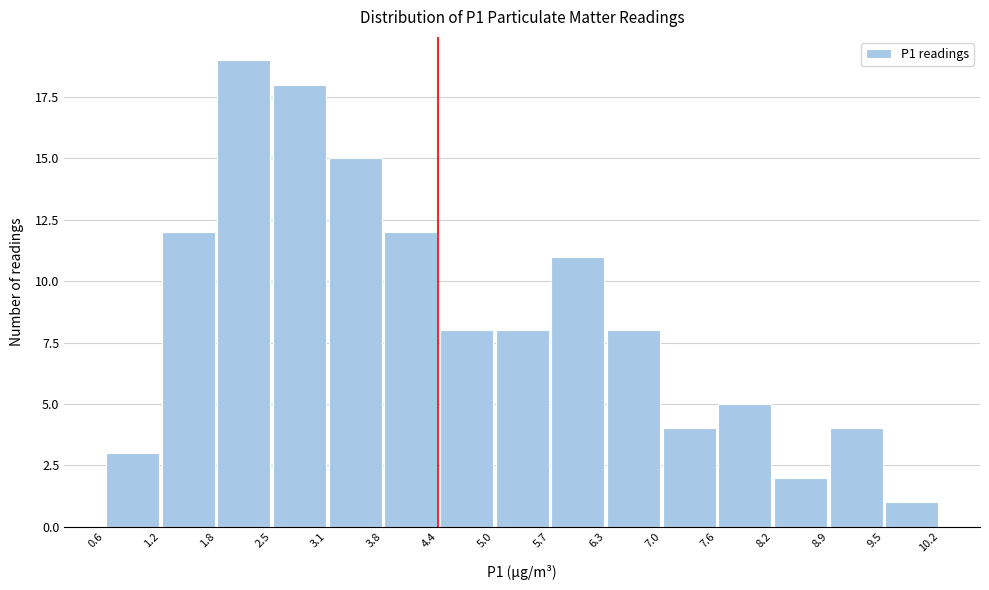

How tall is the bar that spans 5.7 to 6.3 on the x-axis? The values are not printed on the chart, so give them approximately, as read against the axis.

11